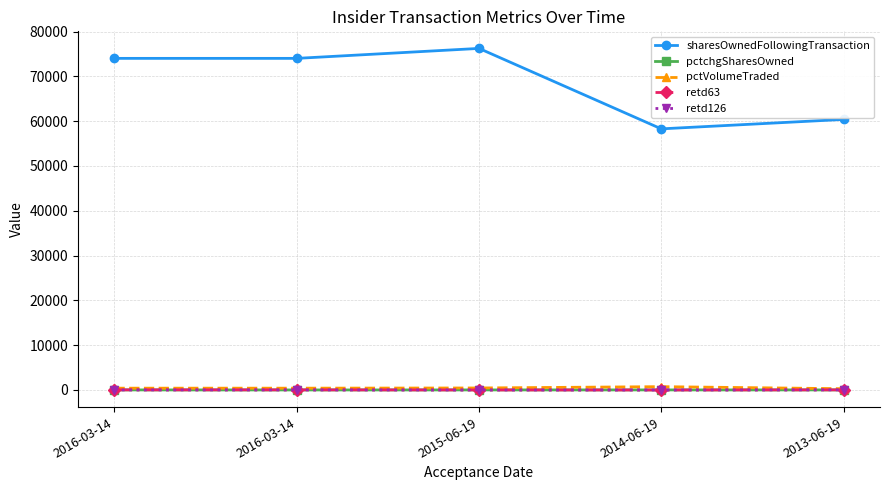

True or false: pctVolumeTraded has a value of 395 at 2016-03-14.

True